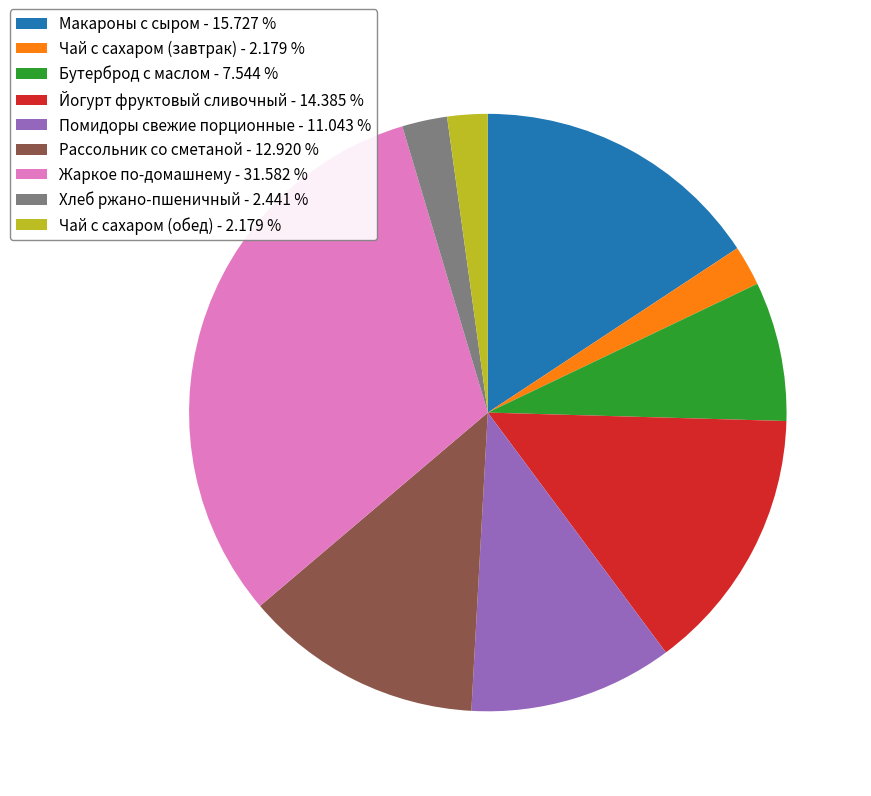

Which slice is the largest?

Жаркое по-домашнему